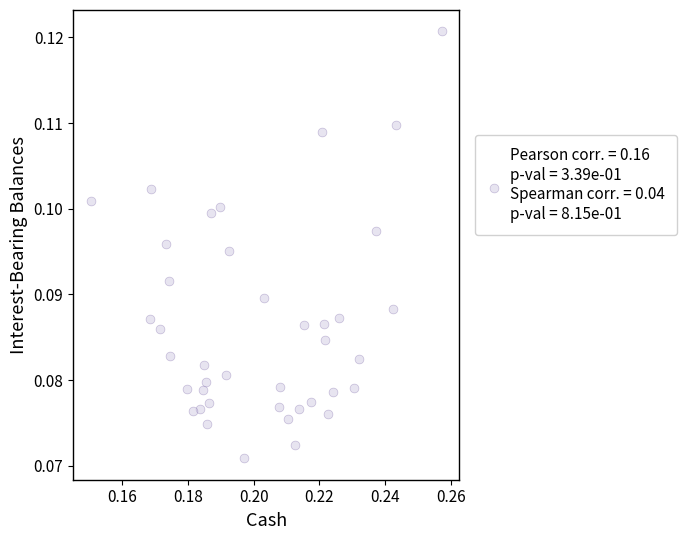

How many points are shown in the scatter plot?

40